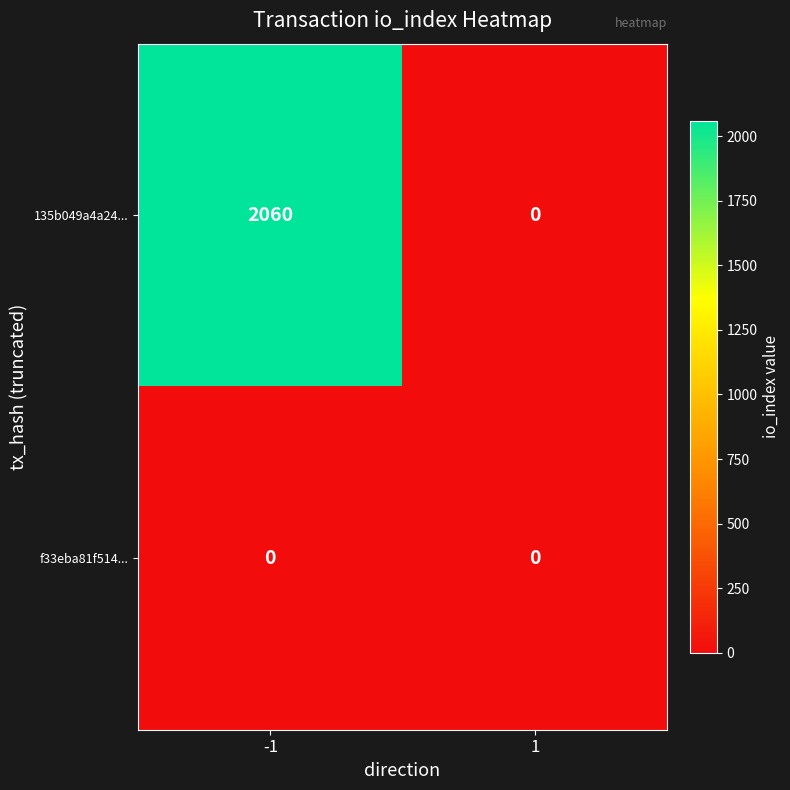

The value of f33eba81f514... at -1 is 0. True or false?

True